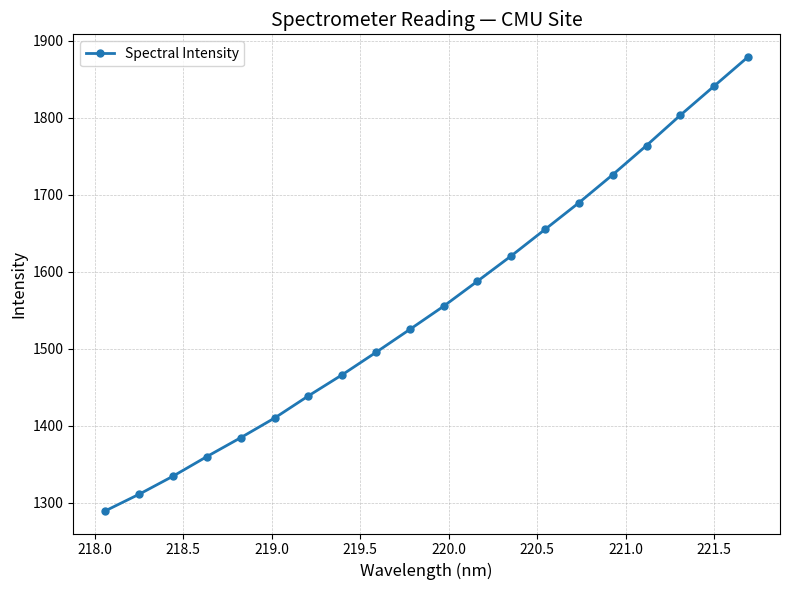

What is the value of the 8th point from the left?

1466.3